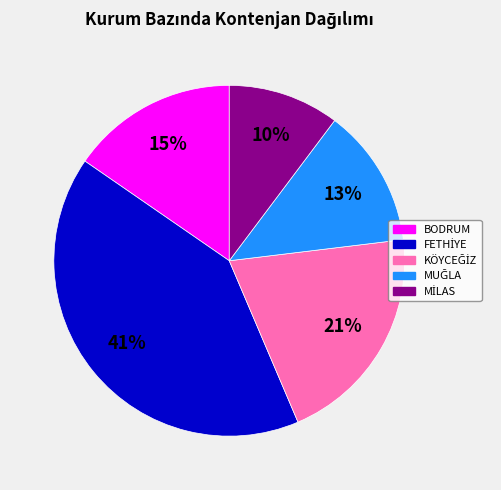

How many slices are in this pie chart?

5